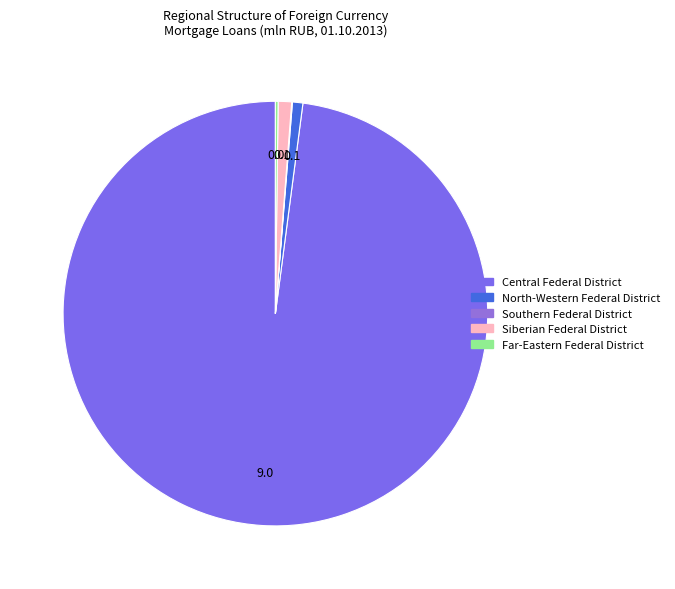

What is the largest slice in the pie chart?

Central Federal District